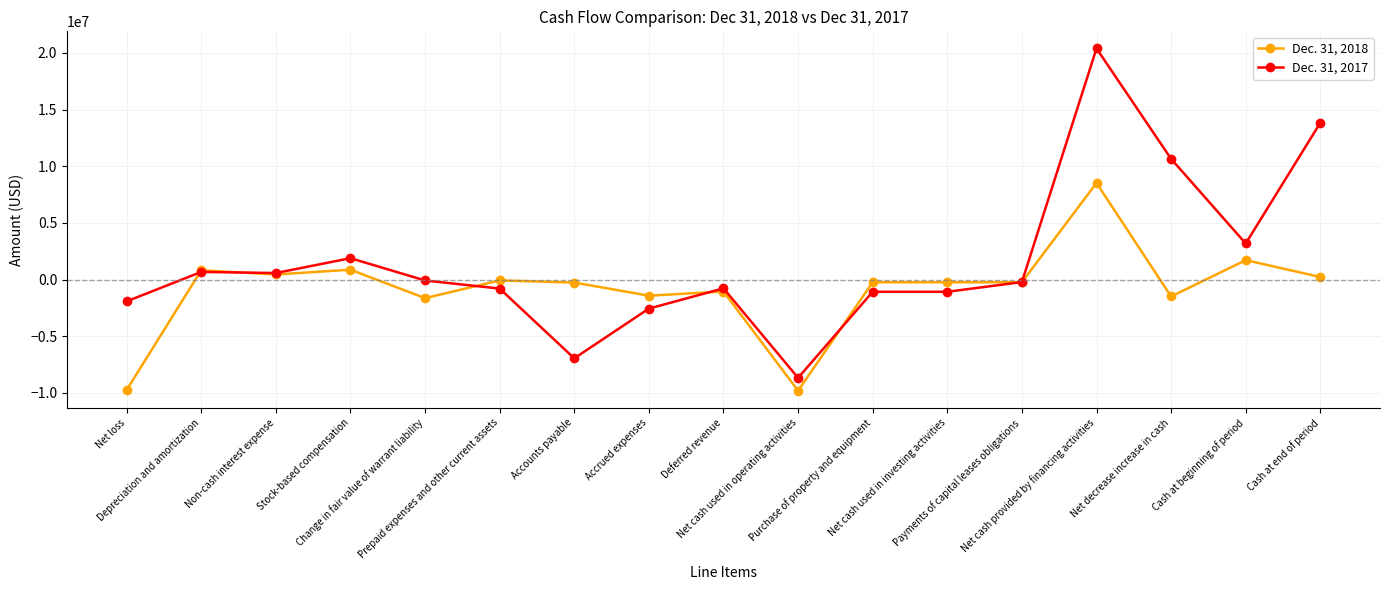

What is the difference between the second highest and minimum values in the Dec. 31, 2017 series?

22508856